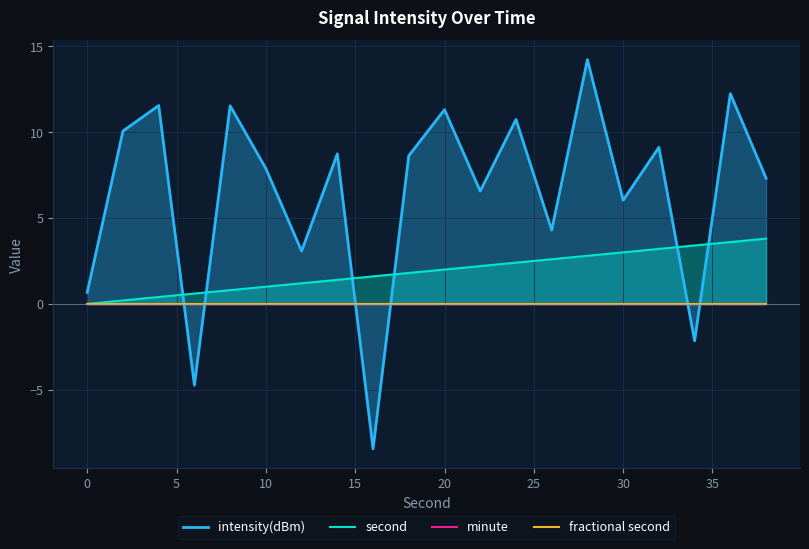

The second series shows 3.0 at 30. True or false?

True